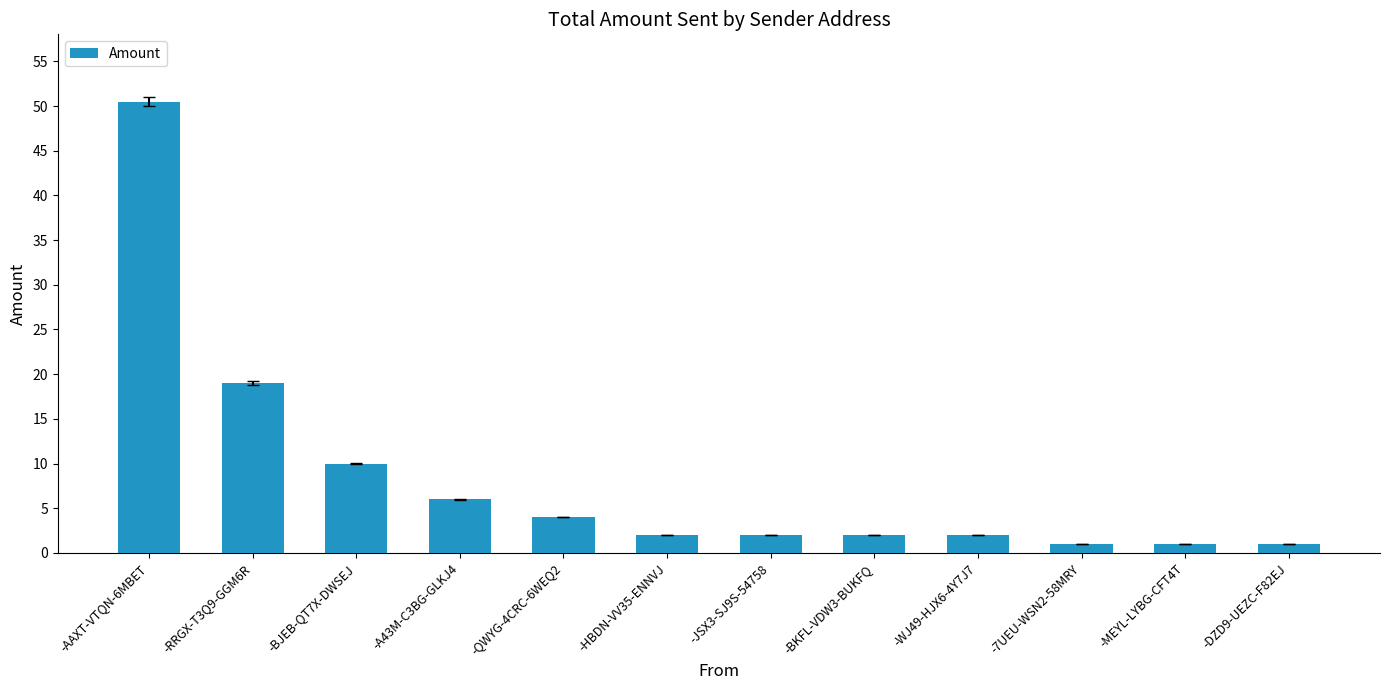

Reading left to right, extract all data points from this chart.

50.5	19.0	10.0	6.0	4.0	2.0	2.0	2.0	2.0	1.0	1.0	1.0